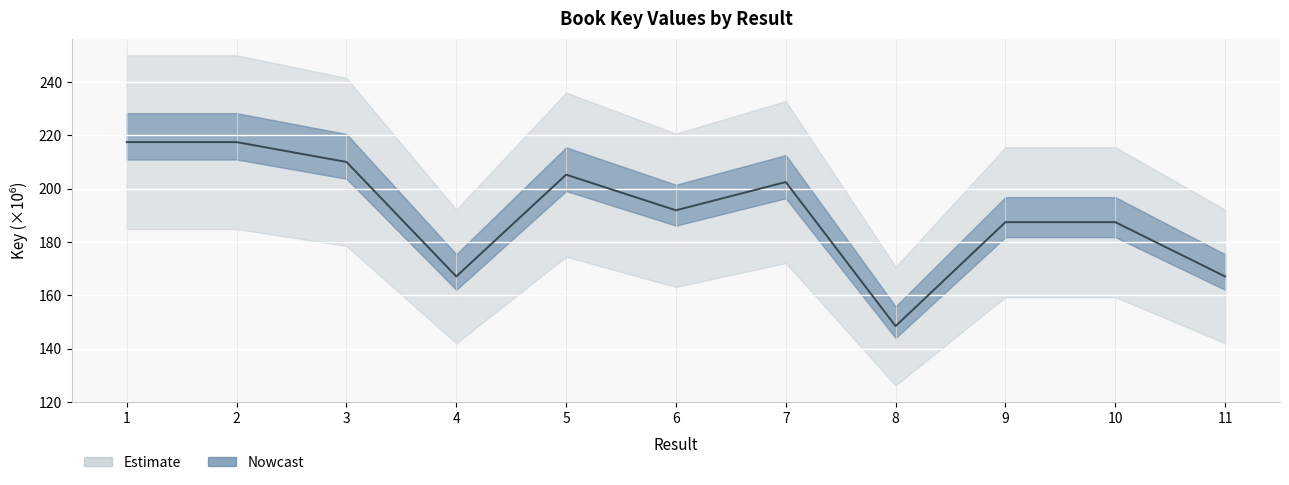

Where is the data nearest to the value 182?

9